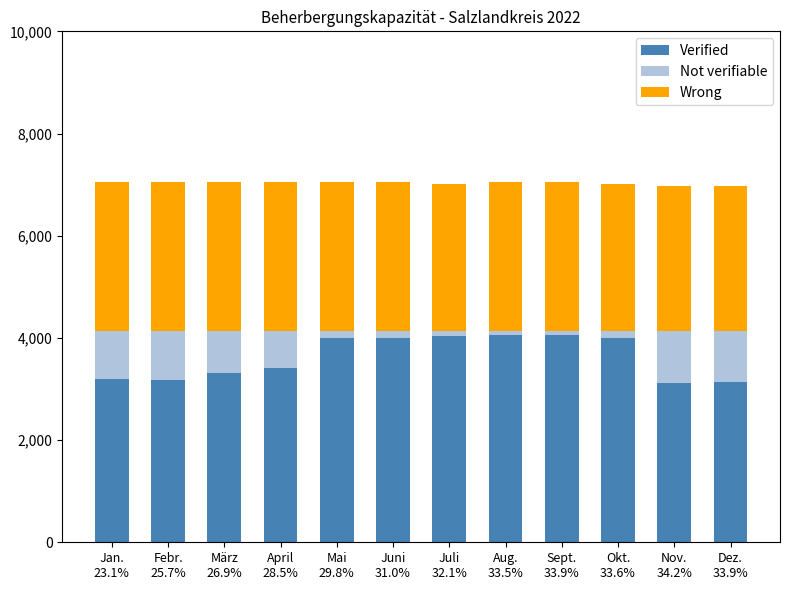

What is the highest value of the Verified series?

4056